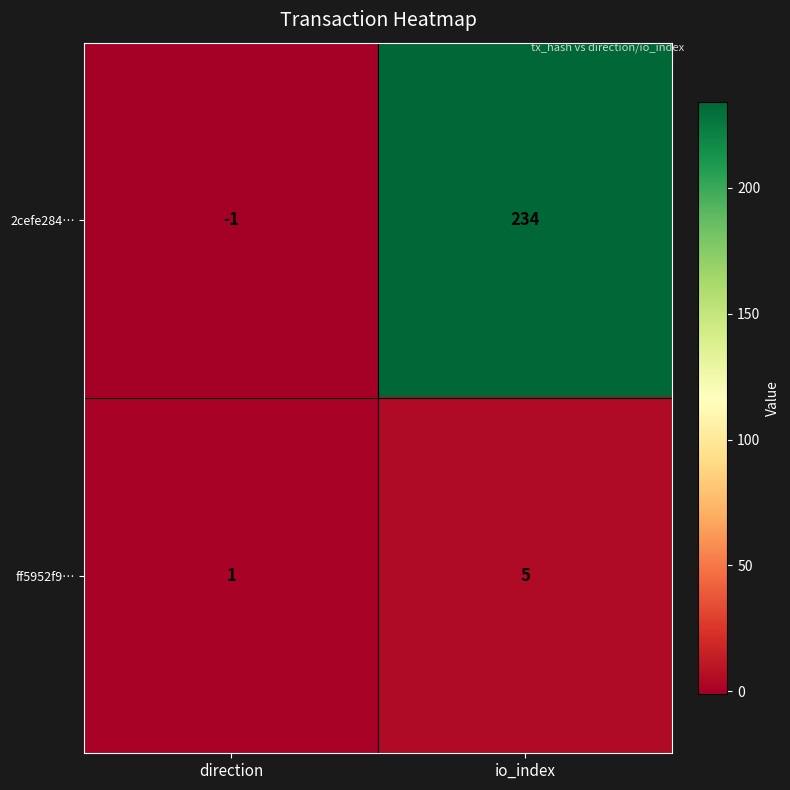

At io_index, list the series in order from smallest to largest.

ff5952f9…, 2cefe284…